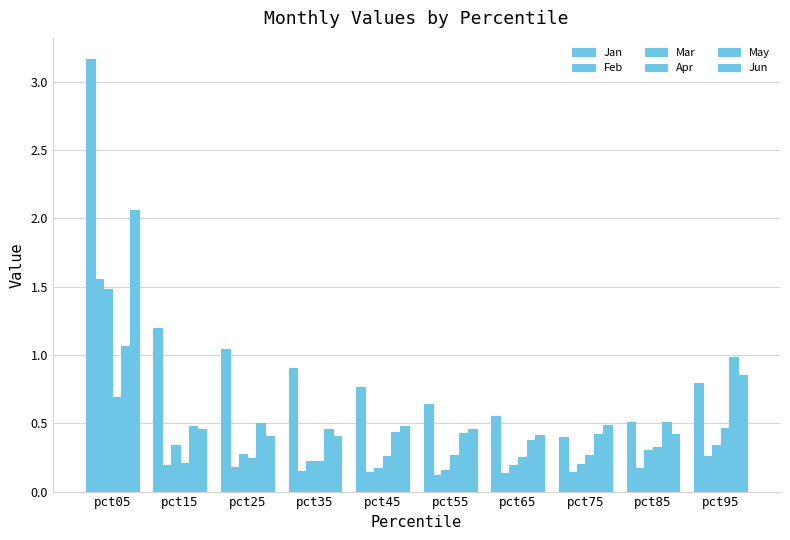

How many bars are there in each group?

6